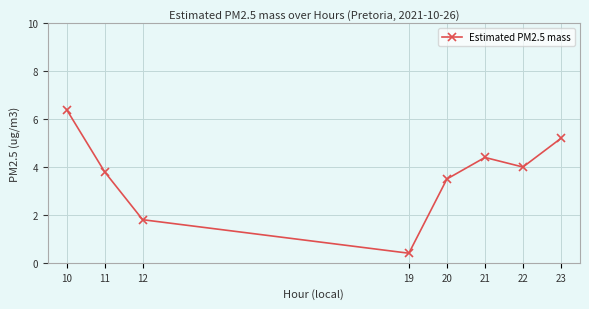

List the labels in order of value, largest first.

10, 23, 21, 22, 11, 20, 12, 19